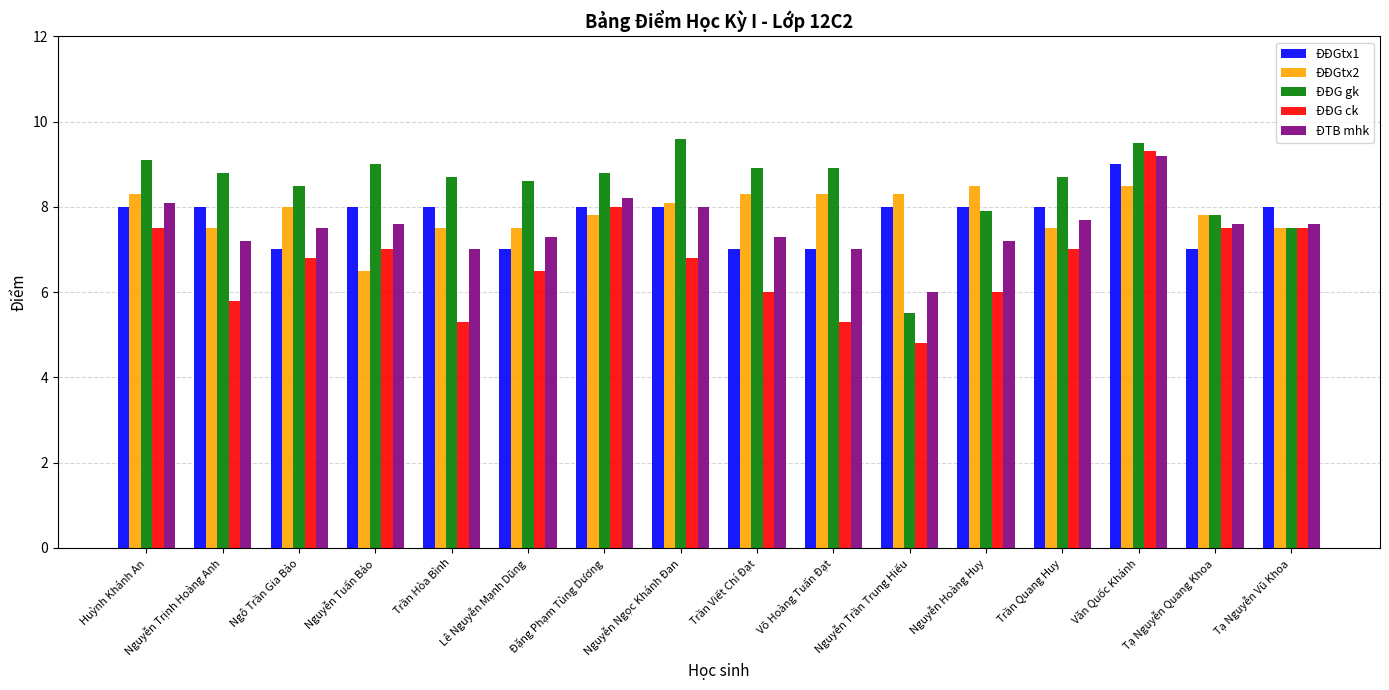

The ĐĐG gk series shows 8.9 at Võ Hoàng Tuấn Đạt. True or false?

True